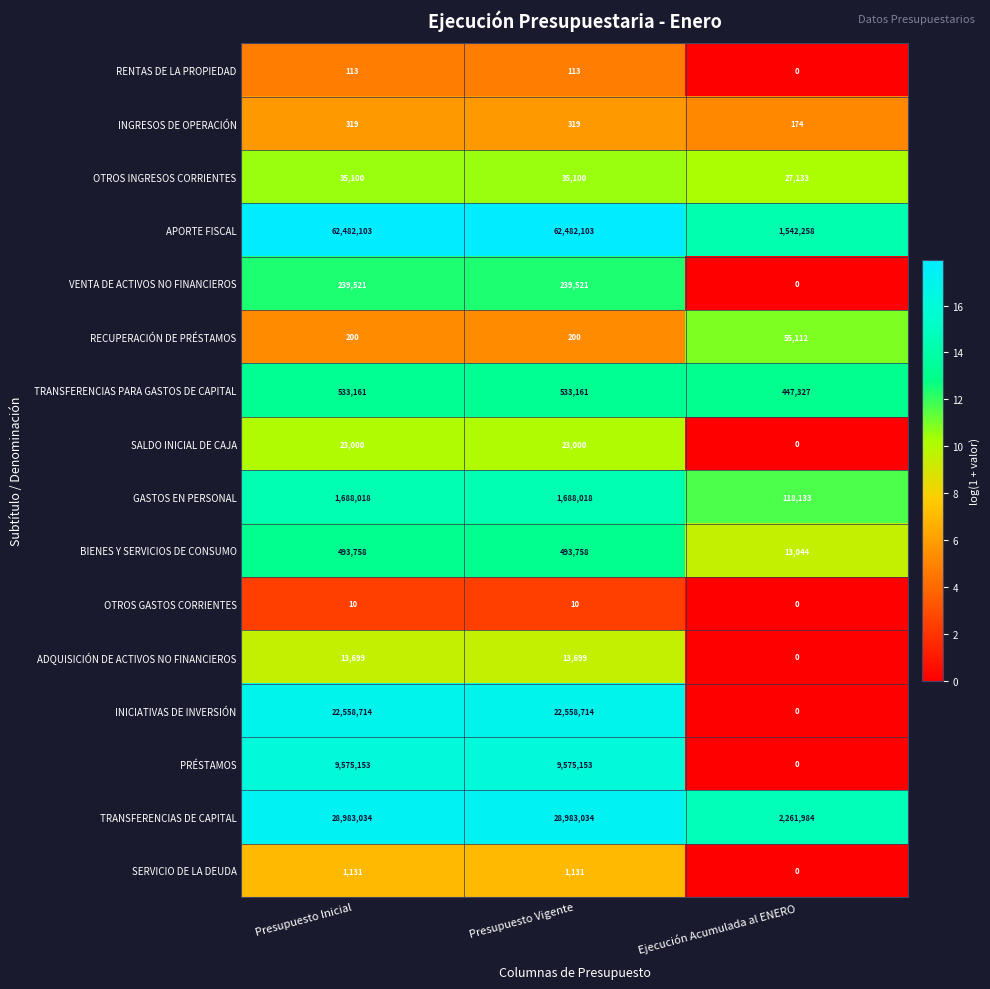

Read the RECUPERACIÓN DE PRÉSTAMOS value at Ejecución Acumulada al ENERO.

55112